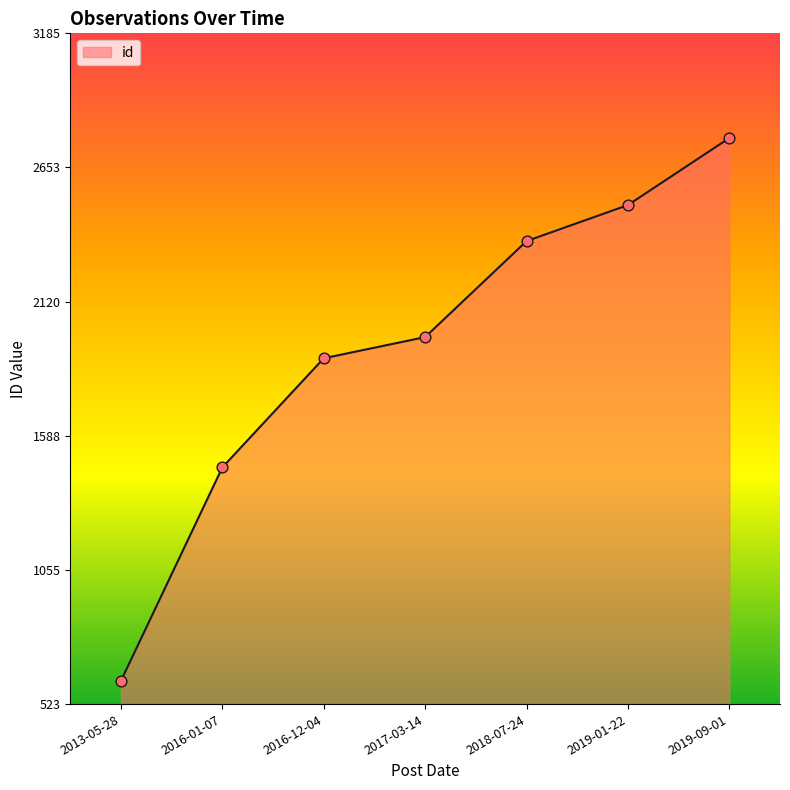

Which has a higher value, 2016-12-04 or 2013-05-28?

2016-12-04